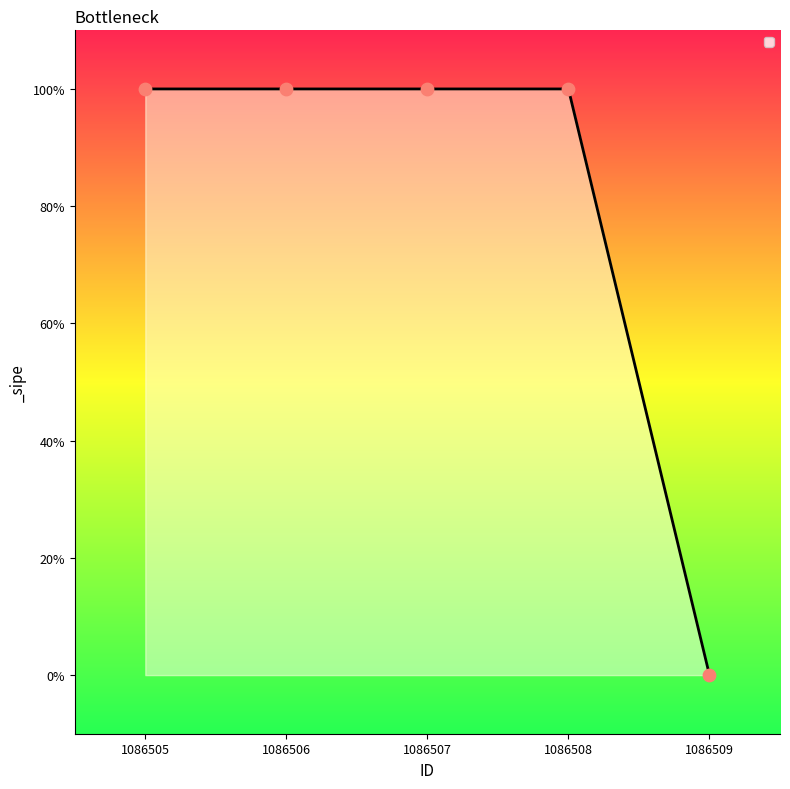

Which has a higher value, 1086508 or 1086509?

1086508